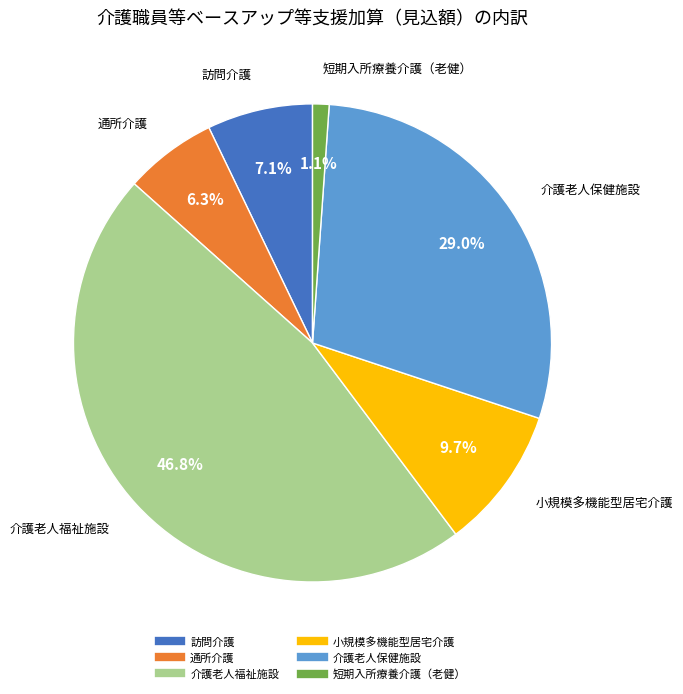

Which slice is the largest?

介護老人福祉施設